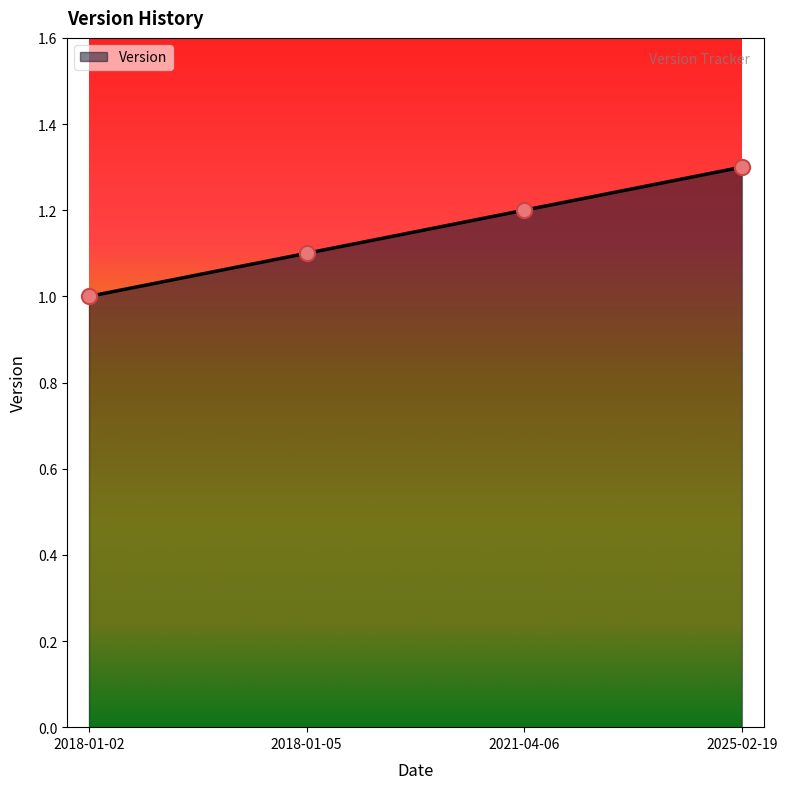

What is the change in value from 2018-01-02 to 2018-01-05?

+0.1